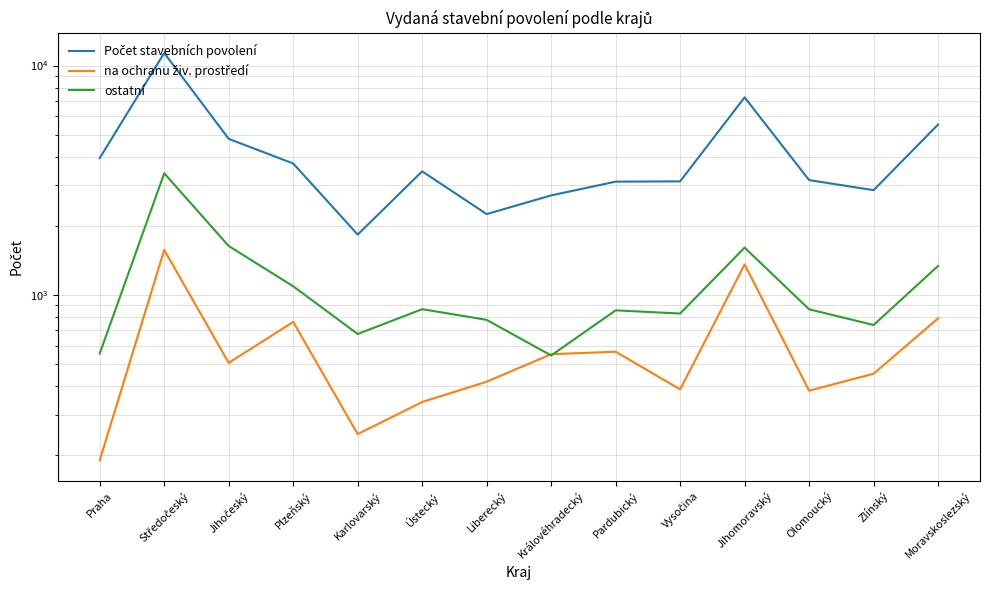

Rank the series at Jihomoravský from lowest to highest value.

na ochranu živ. prostředí, ostatní, Počet stavebních povolení